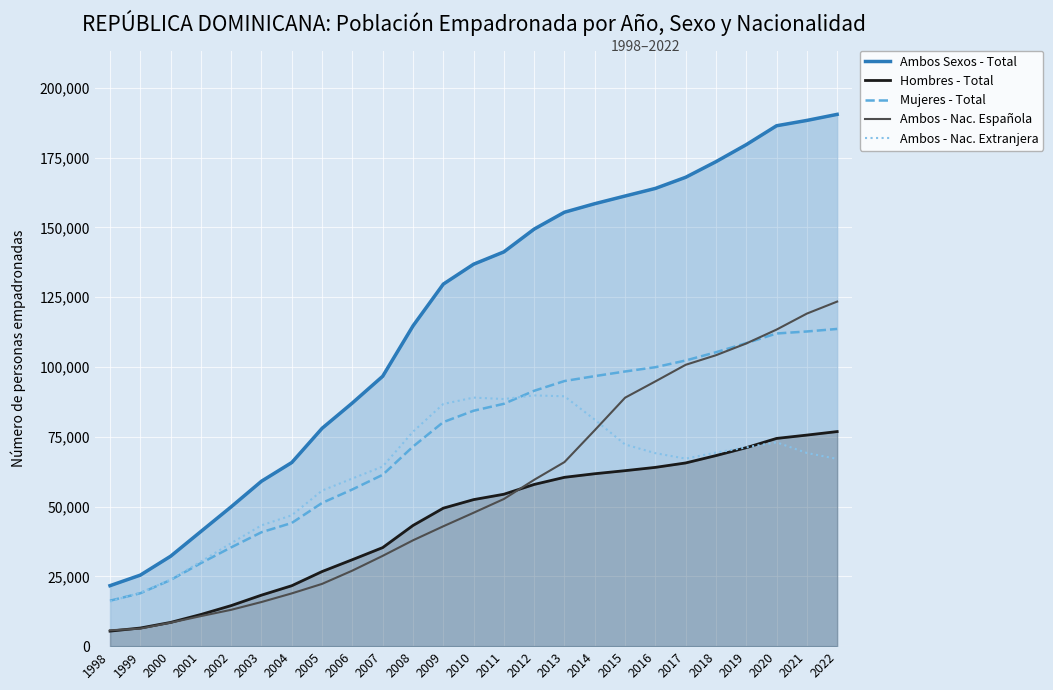

What is the value of the Hombres - Total point at the 14th from the left?

54413